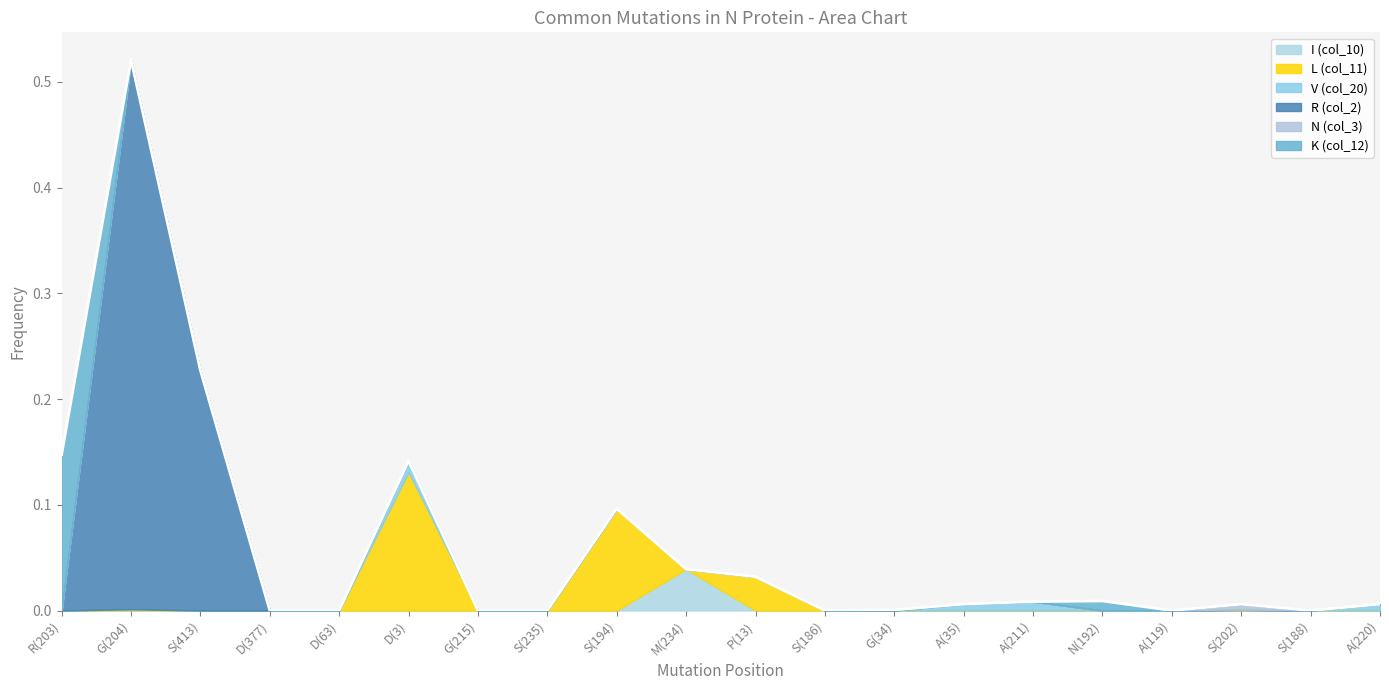

How many data points does each series have?

20